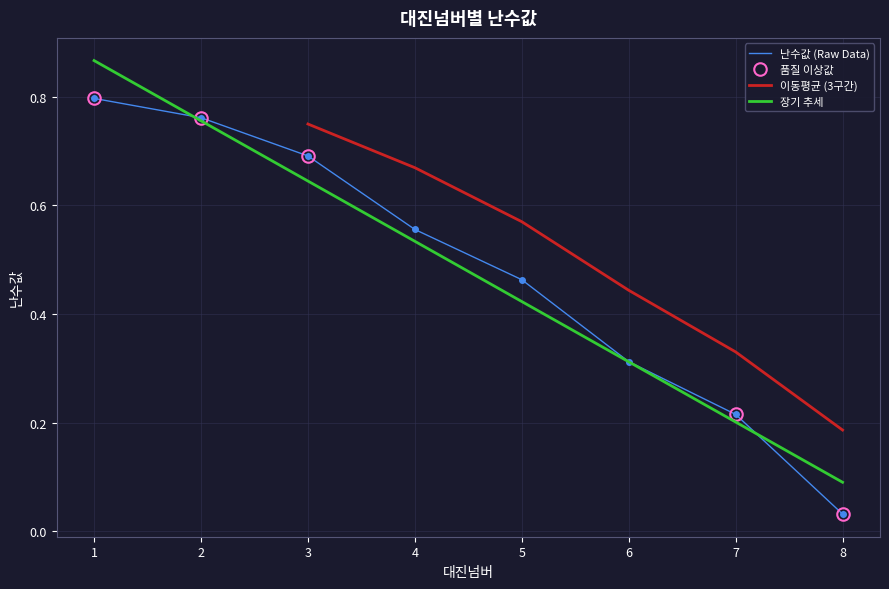

List the labels in order of value, largest first.

1, 2, 3, 4, 5, 6, 7, 8